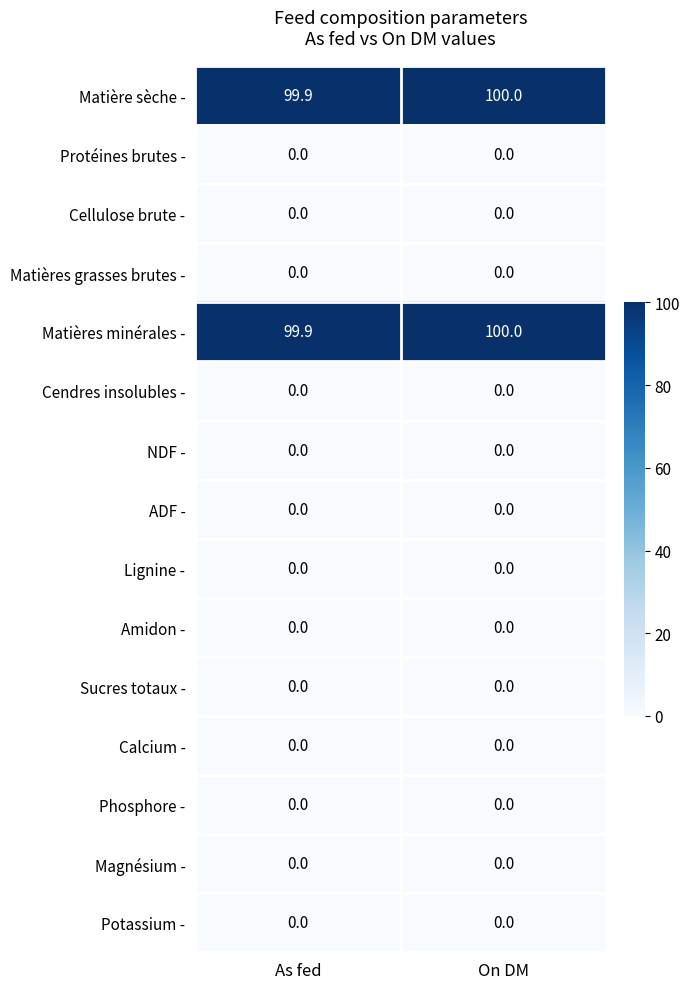

At which category is the sum across all series the highest?

On DM